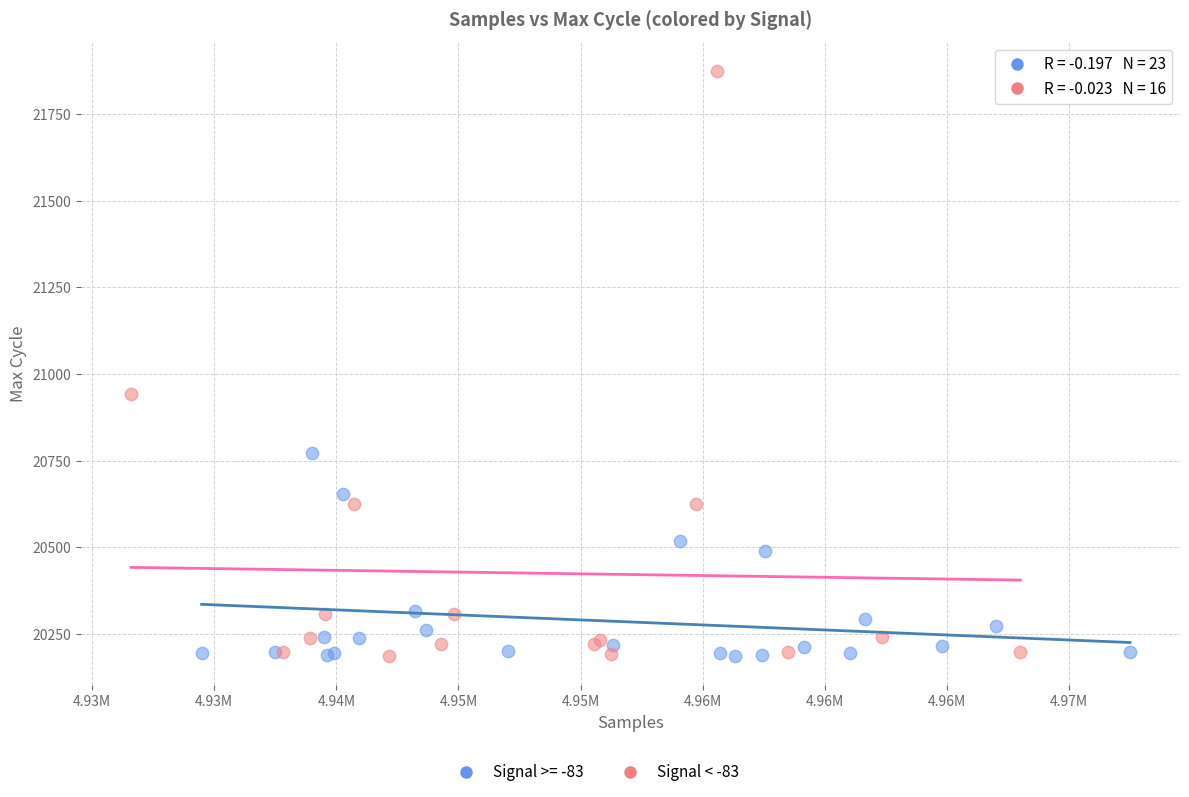

Which series has the largest Y range (max minus min)?

Signal < -83